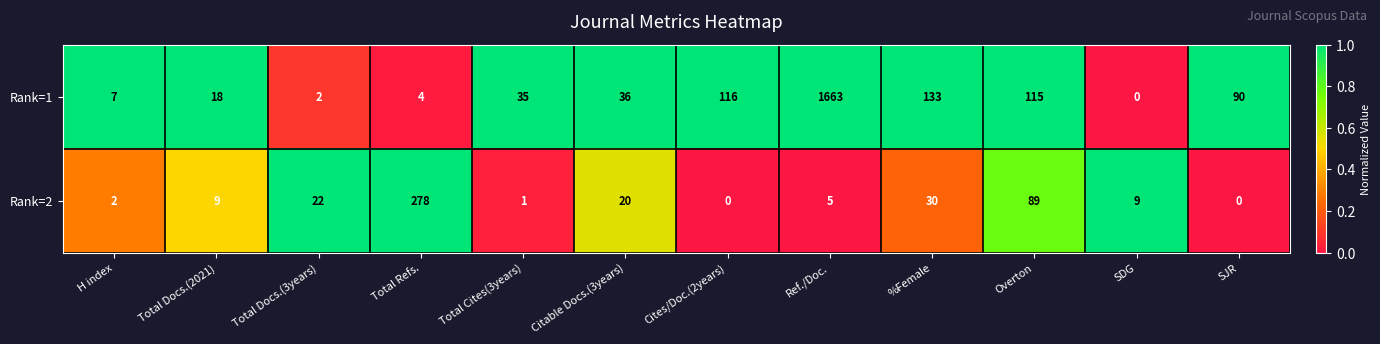

What is the difference between the second highest and second lowest values in the Rank=1 series?

131